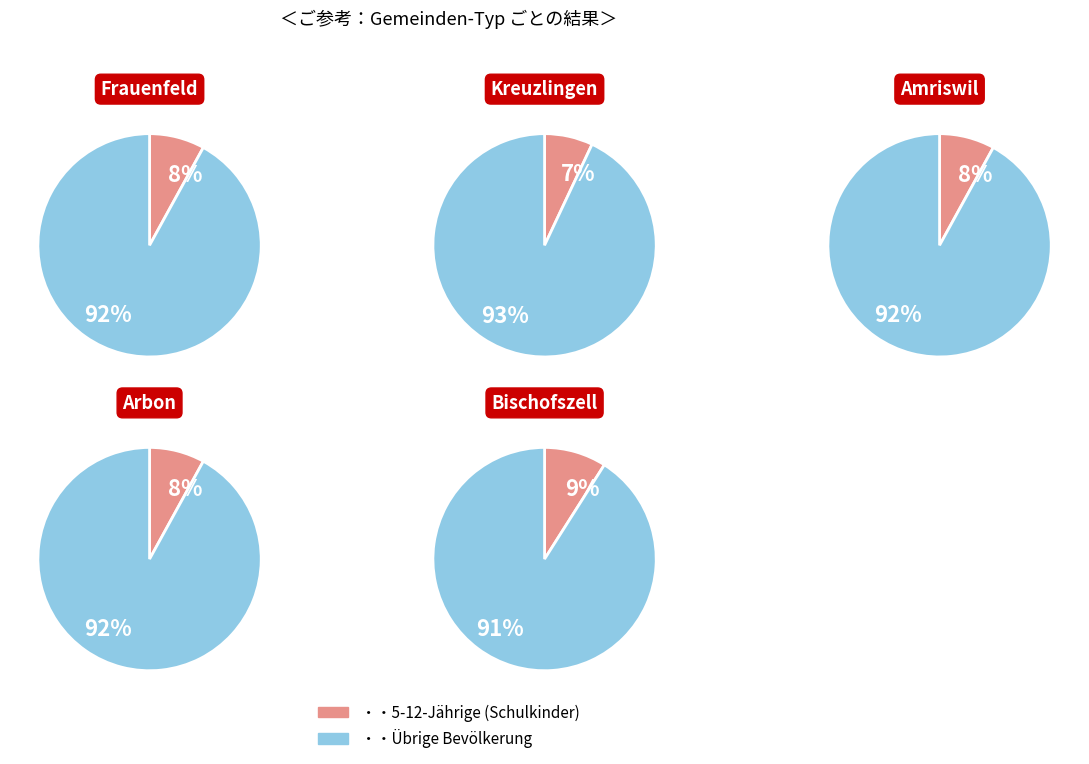

Is the sum of 9 and 2 greater than half?

No